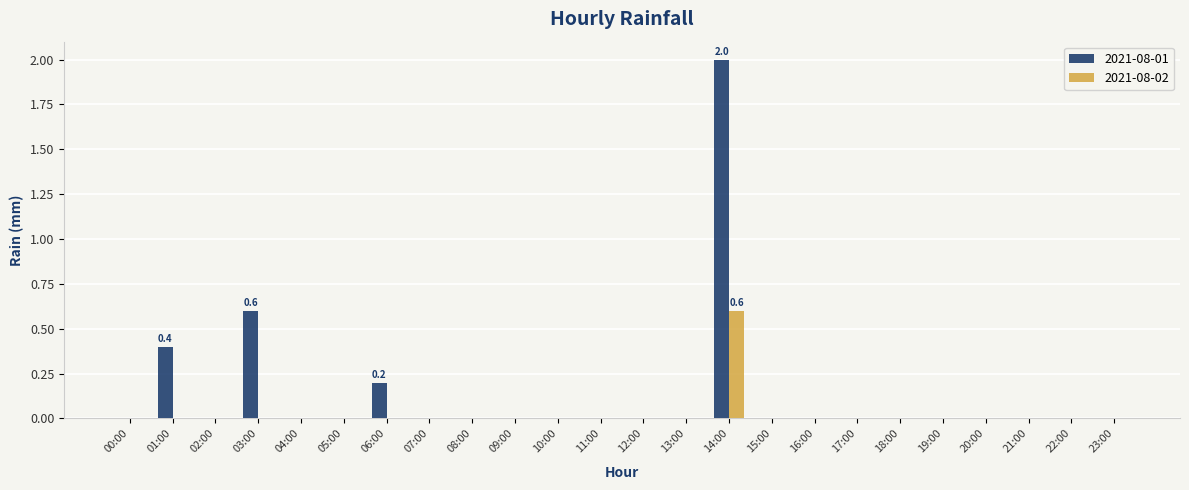

What are all the series names shown in the legend?

2021-08-01, 2021-08-02